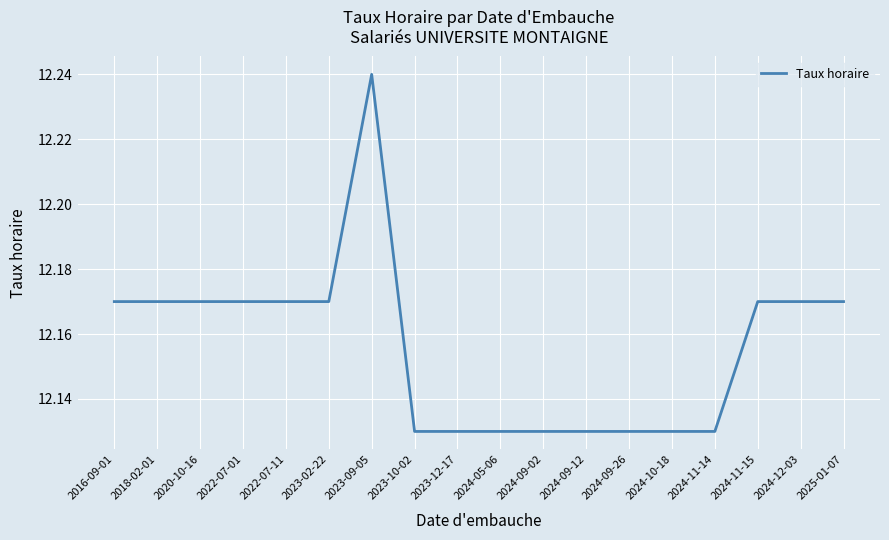

Which category has the highest value across all series?

2023-09-05